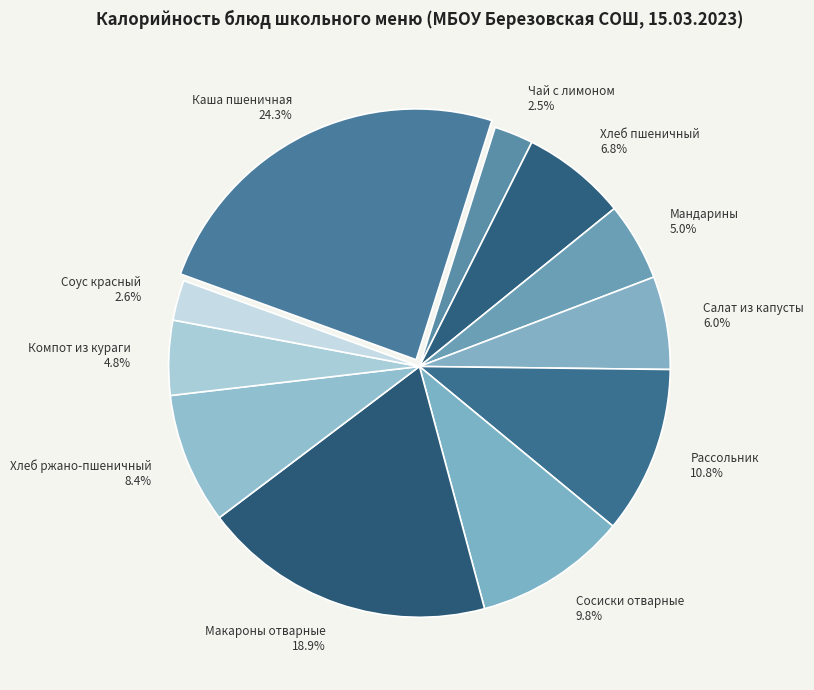

How many segments does this pie chart have?

11